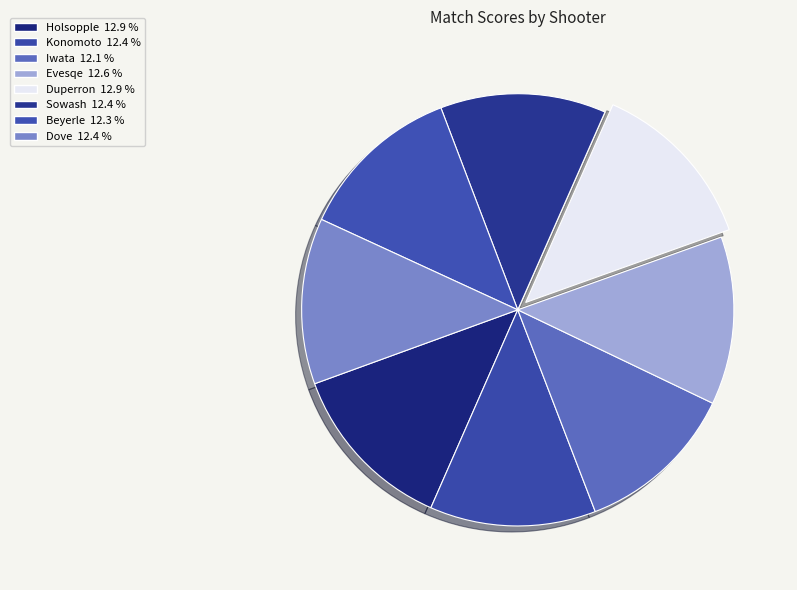

Count the number of slices in the pie.

8